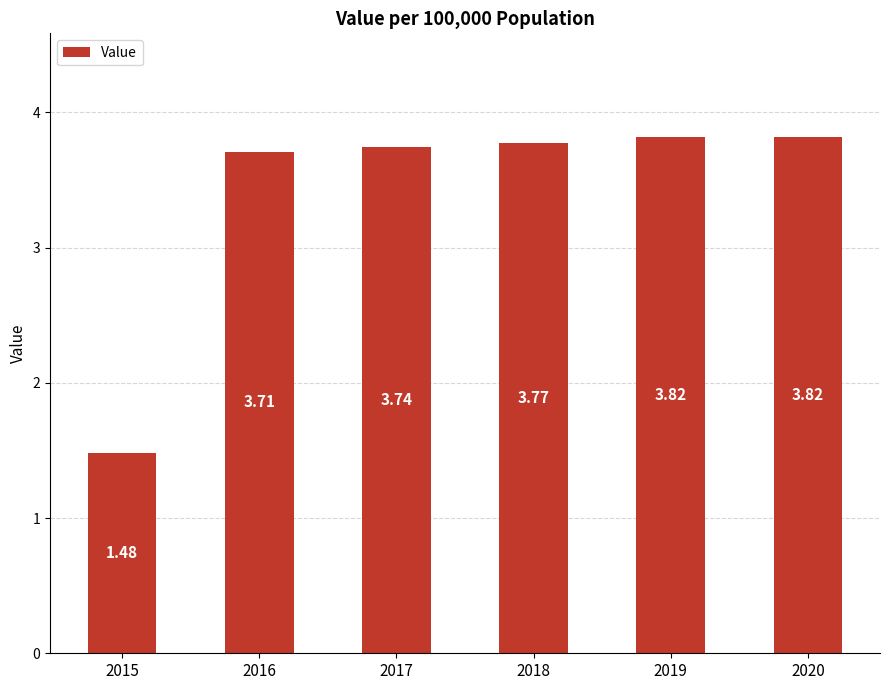

What is the ratio of the value at 2016 to the value at 2015?

2.5